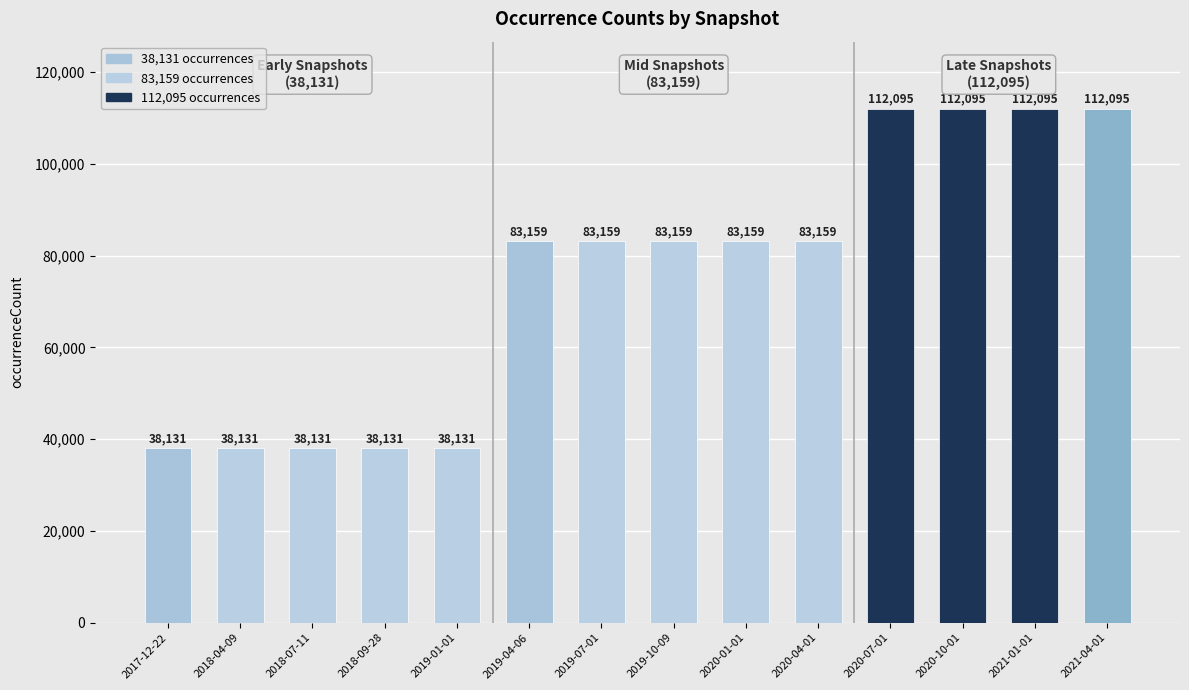

How many bars are there in total?

14